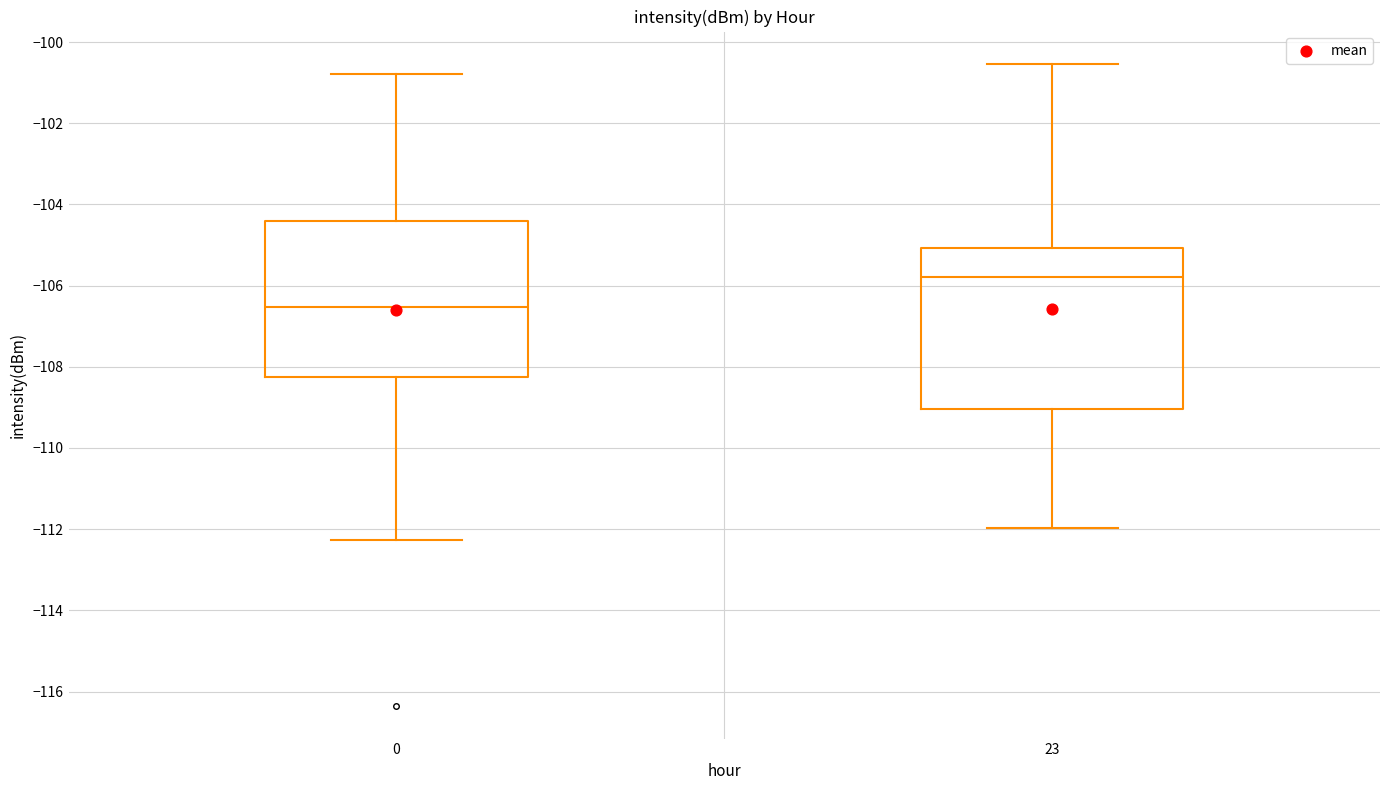

Reading left to right, read every box against the y-axis: the position of its median line, the range the box covers, and the ends of its whiskers. The values are not printed on the chart, so give them approximately, as read against the axis.

0: median -106.6, box -108.2 to -104.4, whiskers -112.2 to -100.8
23: median -105.8, box -109.0 to -105.0, whiskers -112.0 to -100.6